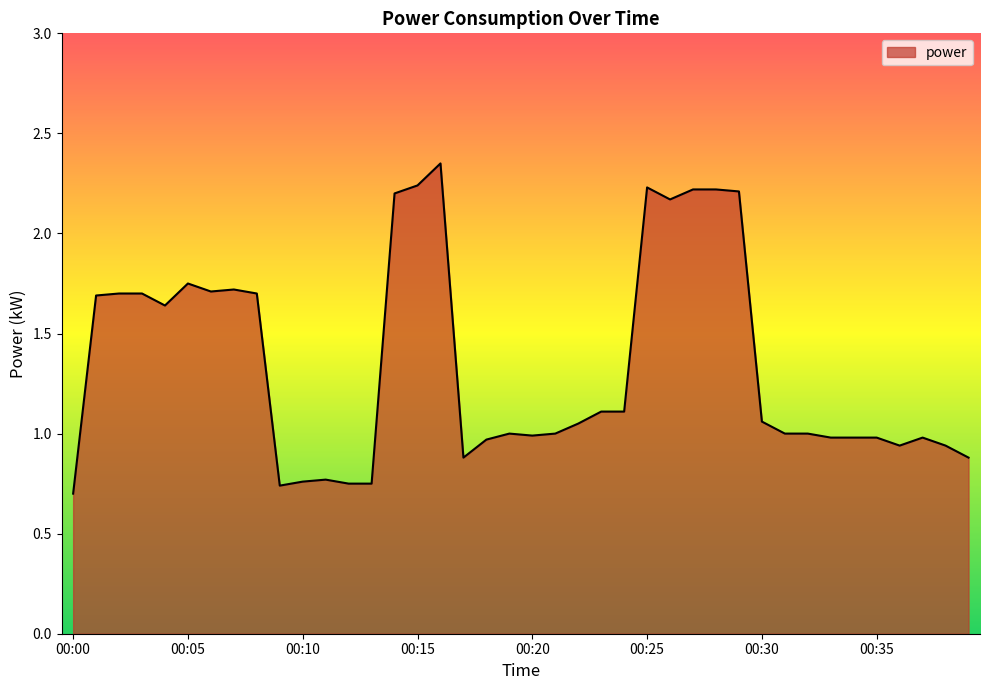

True or false: there are more than 2 points higher than both neighbors.

True